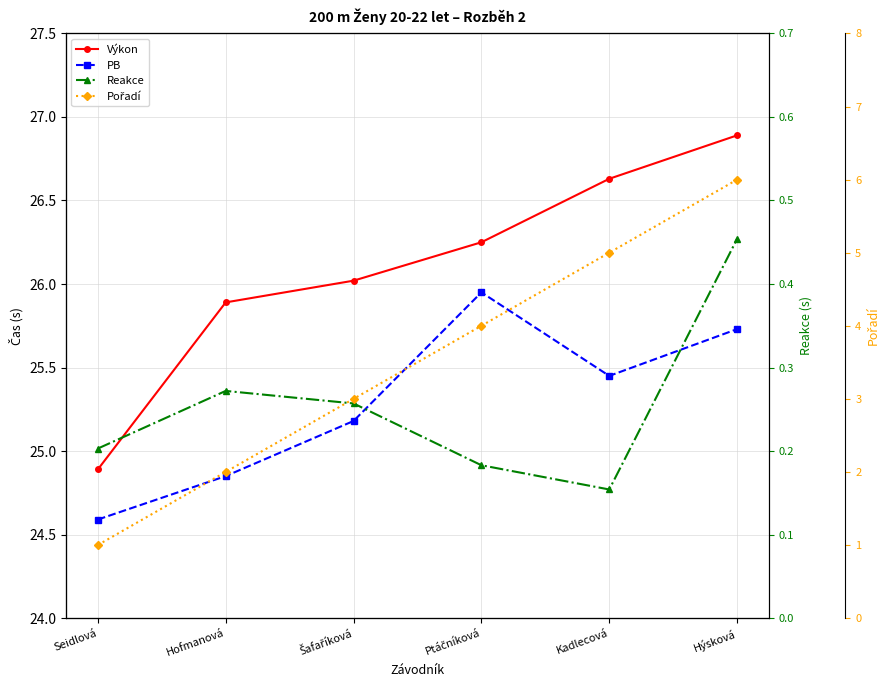

At which label does Pořadí first exceed 4?

Kadlecová